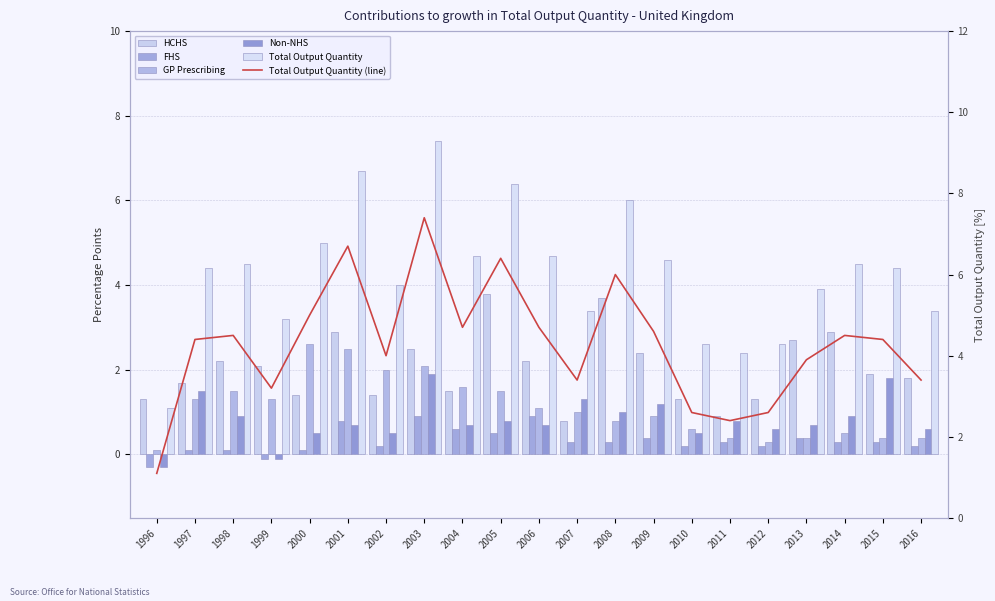

Is the value of HCHS at 2013 greater than the value of Non-NHS at 1996?

Yes